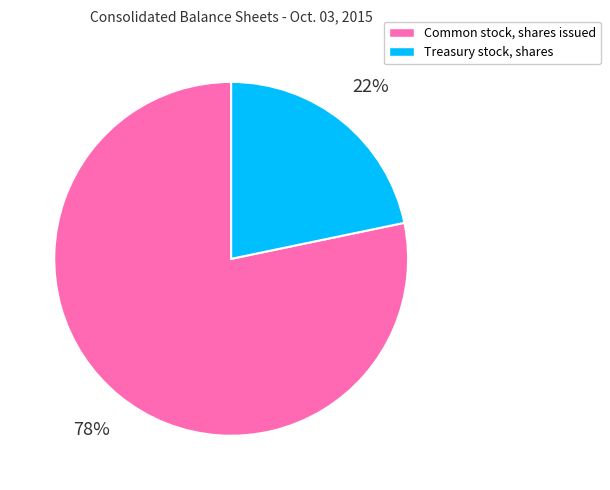

Approximately how many times larger is the value at Treasury stock, shares compared to Common stock, shares issued?

0.3